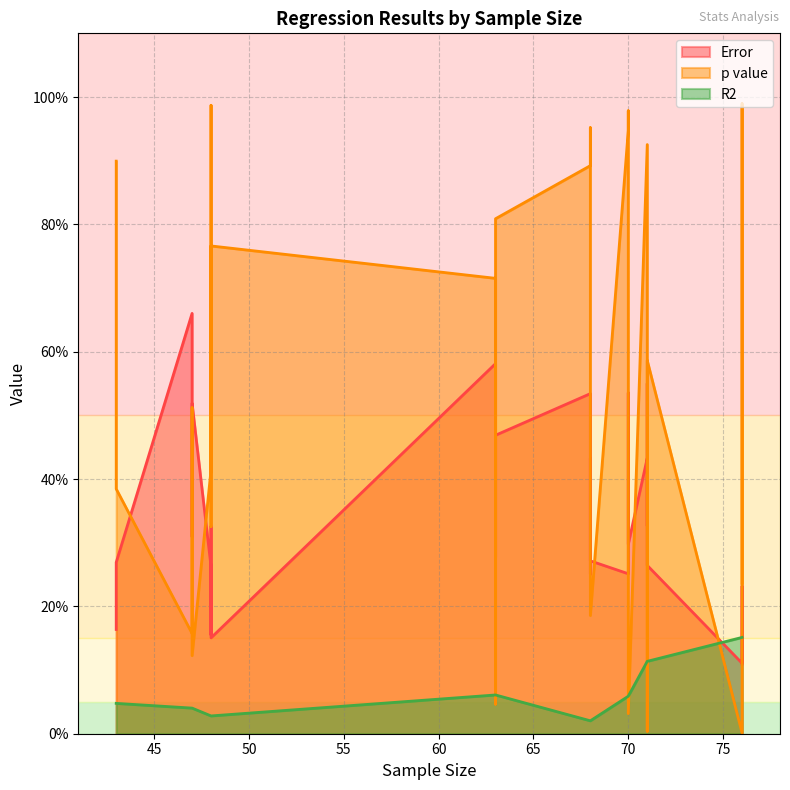

Which has a higher value, 68 or 68?

68